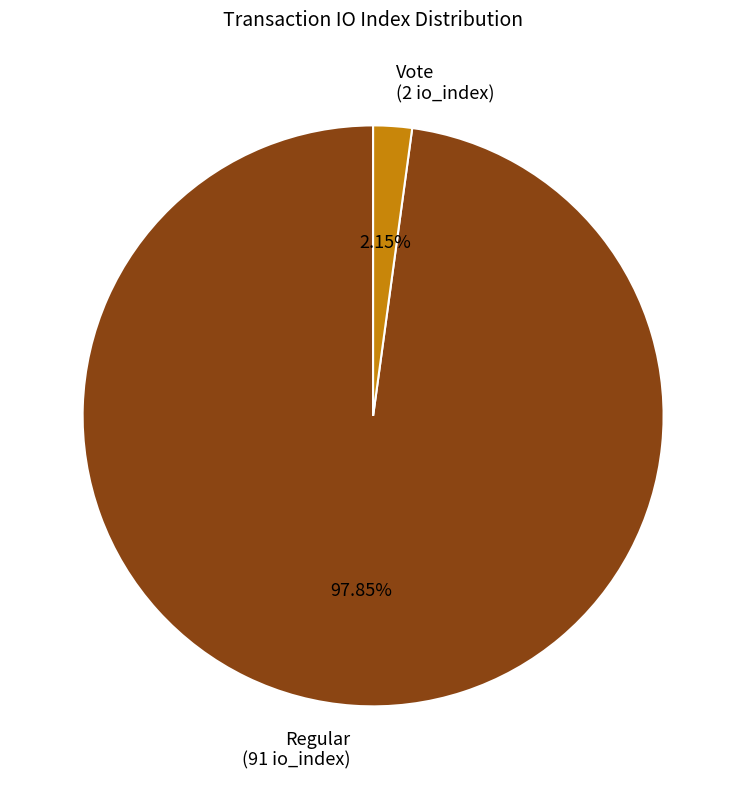

Which slice is the largest?

Regular (91 io_index)